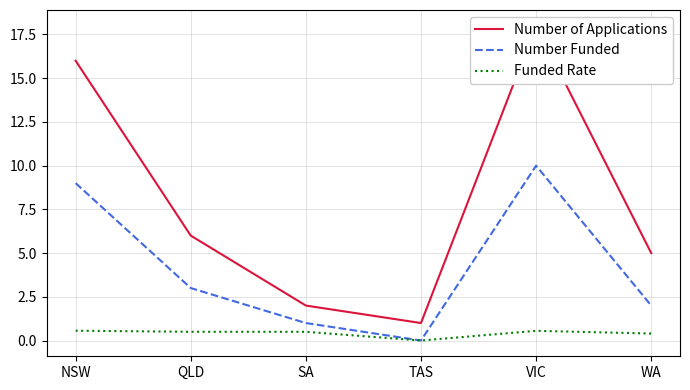

What is the difference between the second highest and minimum values in the Funded Rate series?

0.6